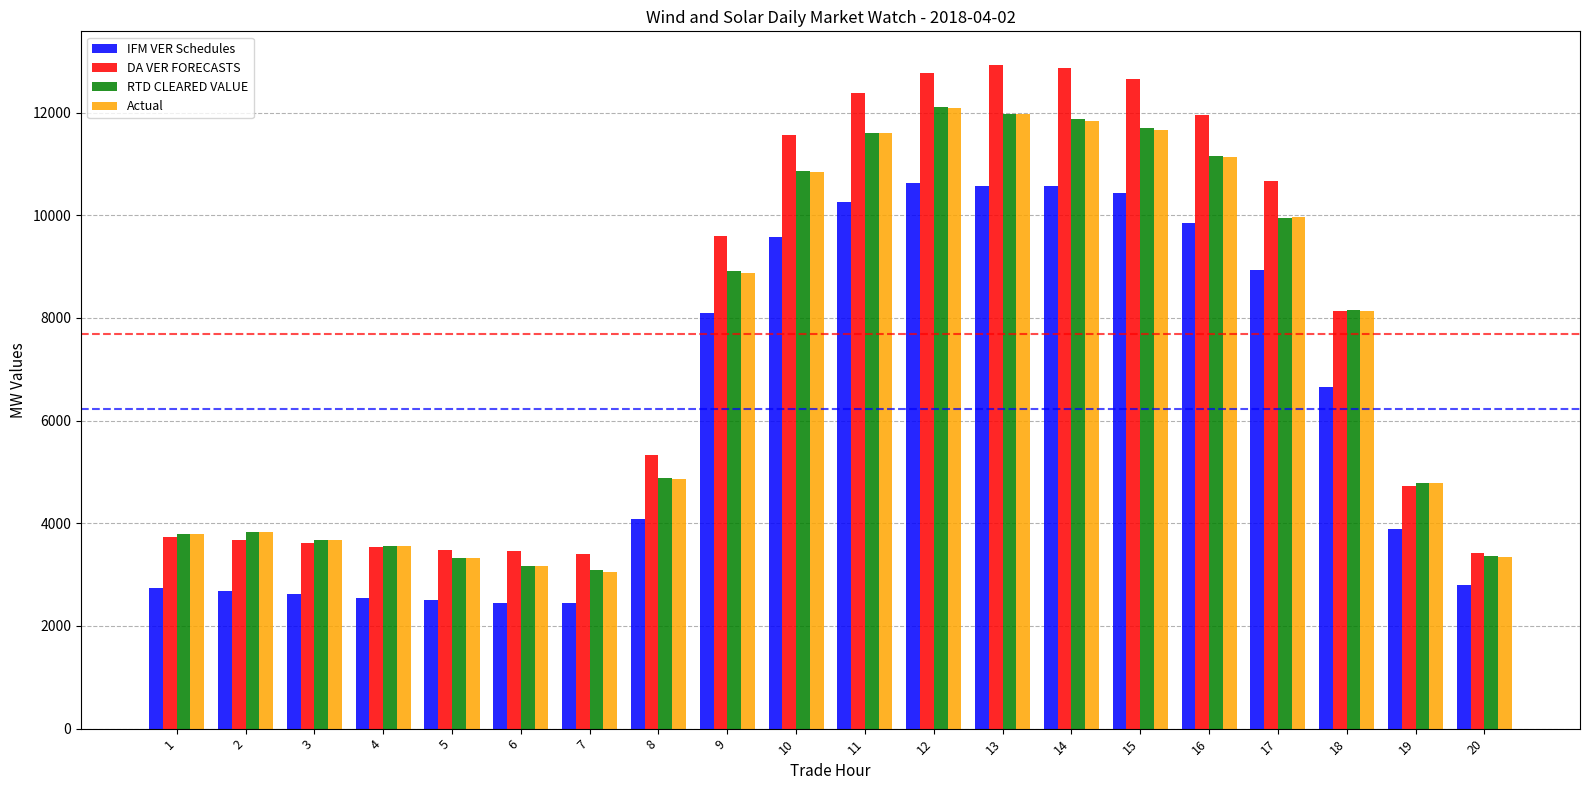

How many values in the RTD CLEARED VALUE series are below 8150?

10